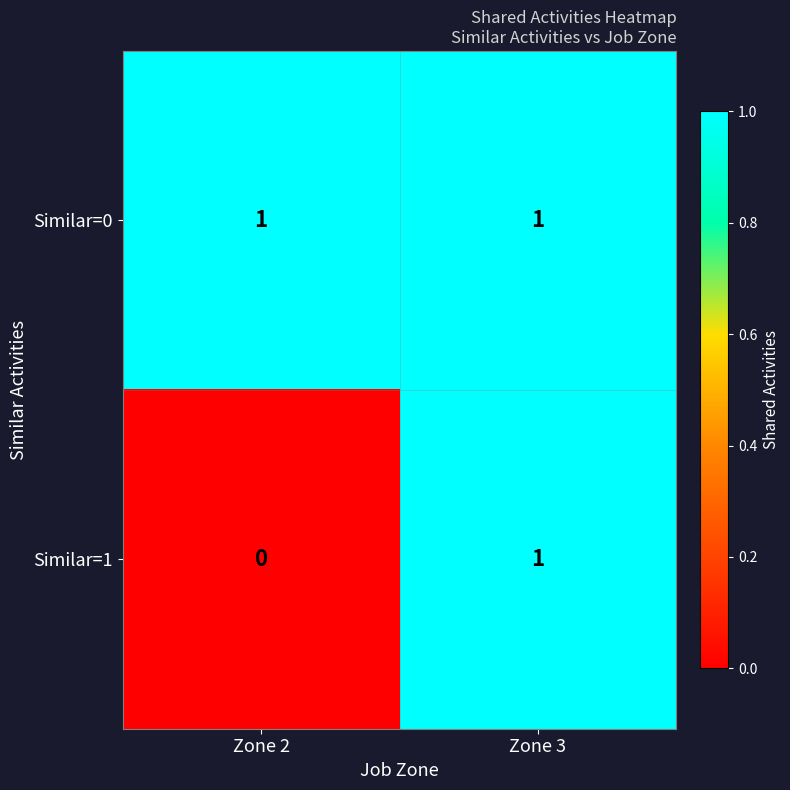

Rank the series by their average value, from highest to lowest.

Similar=0, Similar=1